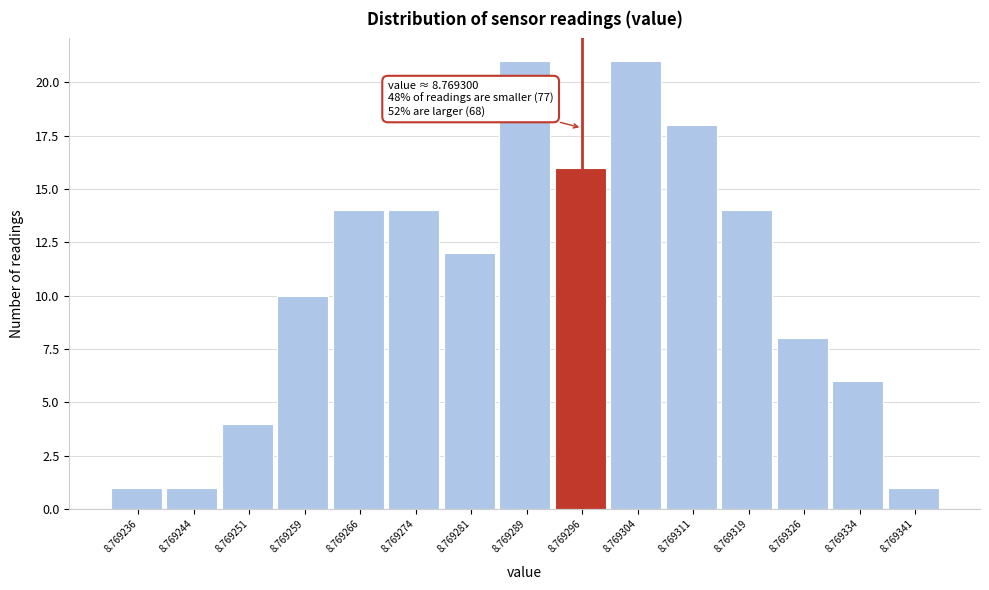

Reading left to right, transcribe all the data shown in this chart.

1	1	4	10	14	14	12	21	16	21	18	14	8	6	1